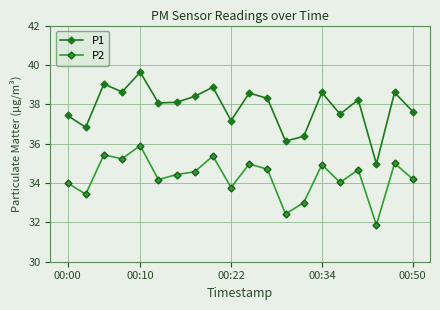

What is the greatest value displayed?

39.6